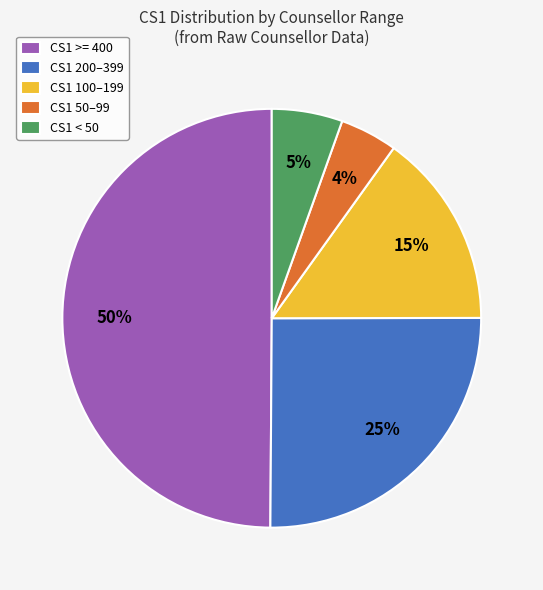

Is the sum of CS1 100–199 and CS1 200–399 greater than half?

No